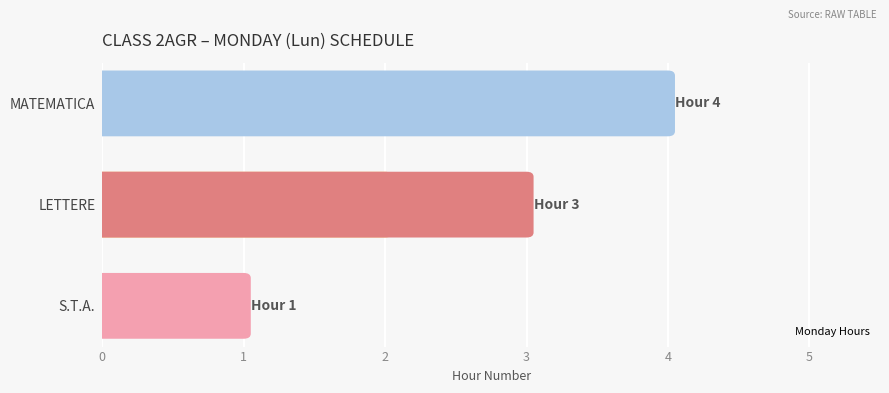

What is the value of the 1st bar from the left?

1